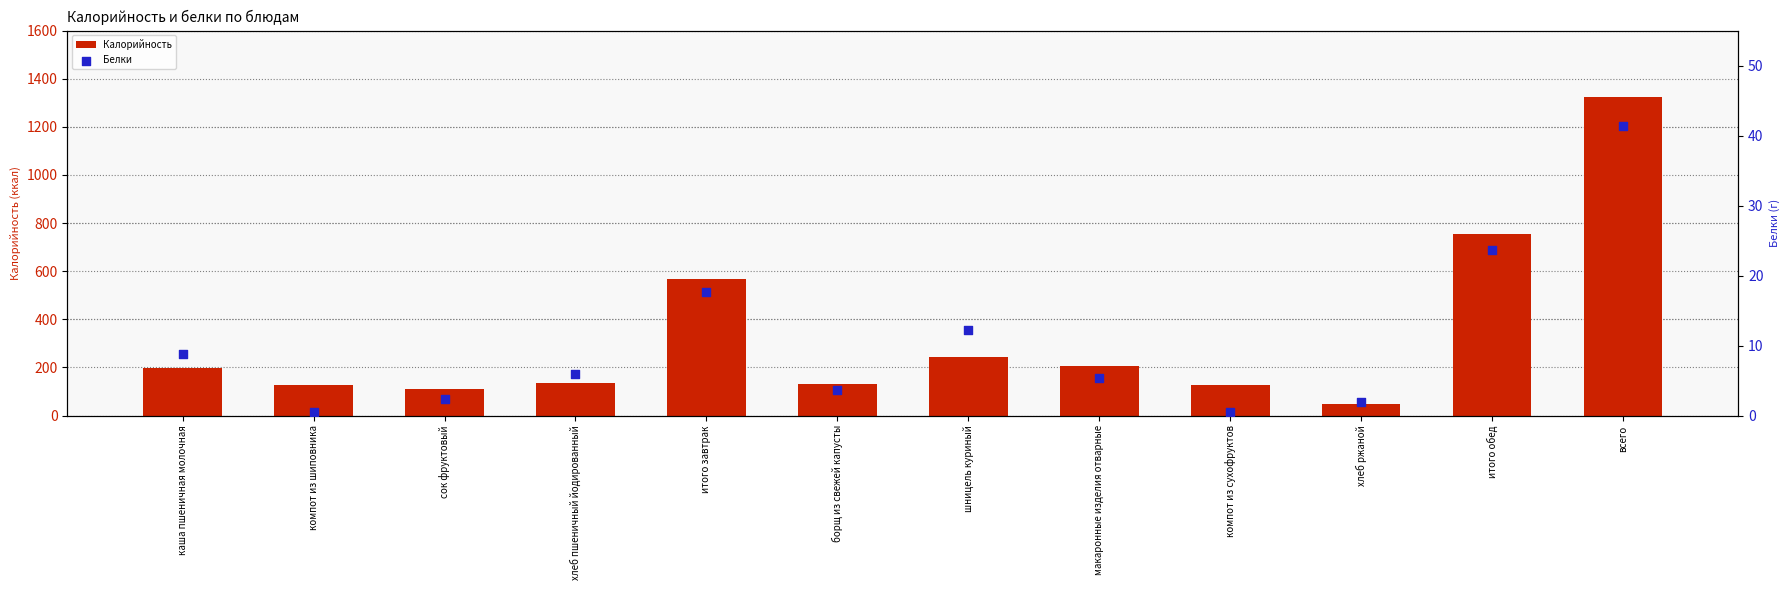

Which series contains the lowest Y value?

Белки